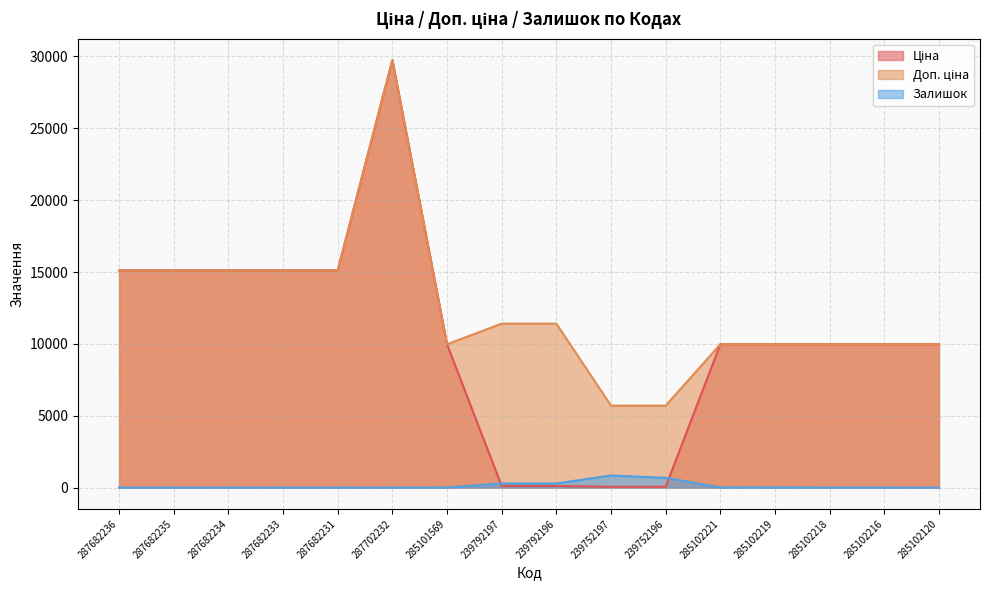

Which label corresponds to the smallest value in the chart?

287682236